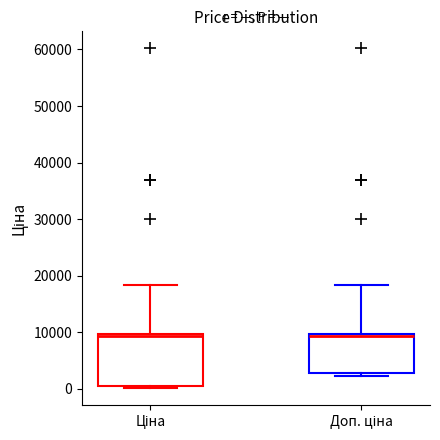

Reading left to right, transcribe this box plot: for each box, give where its median line is, the range the box spans, and where its two whiskers end, as read against the y-axis. The values are not printed on the chart, so give them approximately, as read against the axis.

Ціна: median 9000, box 0 to 10000, whiskers 0 (just below the box's lower edge) to 18000
Доп. ціна: median 9000, box 3000 to 10000, whiskers 2000 to 18000